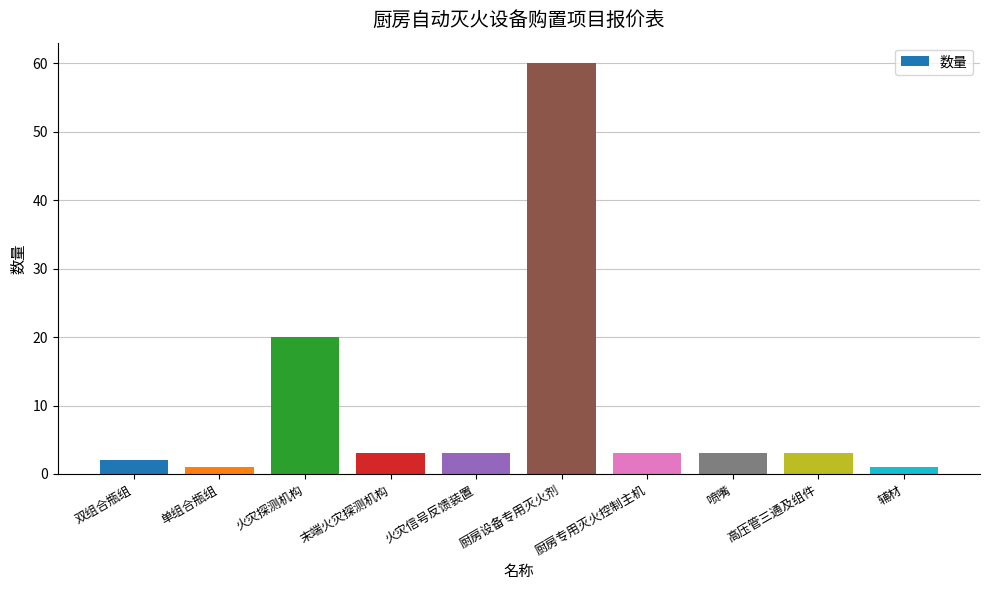

What position from the left is 单组合瓶组?

2